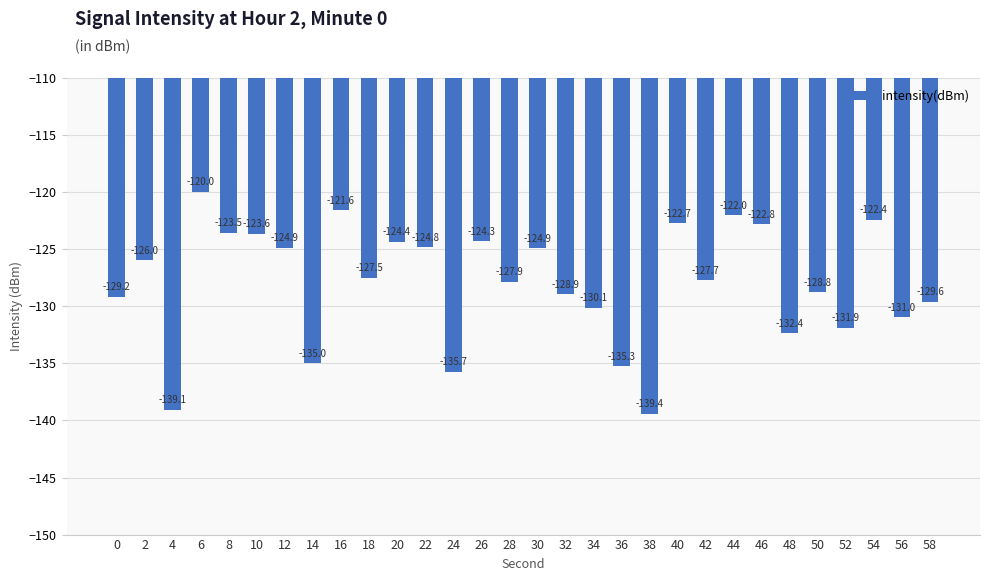

The chart shows a value of -124.9 at 12. True or false?

True